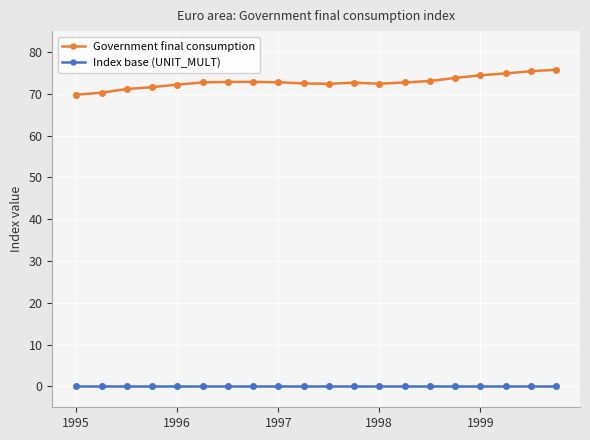

How many series are shown in this chart?

2